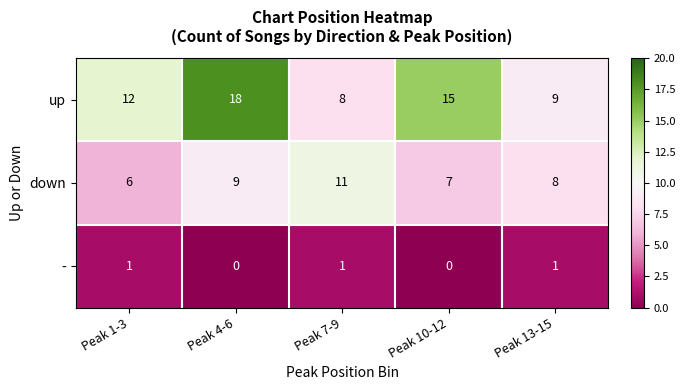

What is the difference between the down values at Peak 1-3 and Peak 7-9?

5